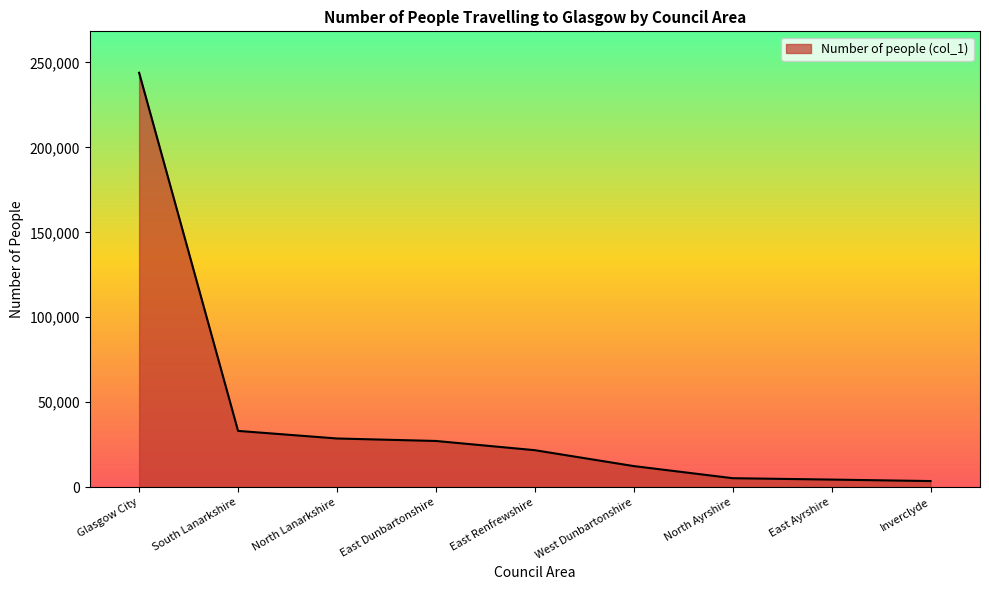

What is the difference between the values at North Lanarkshire and East Renfrewshire?

6885